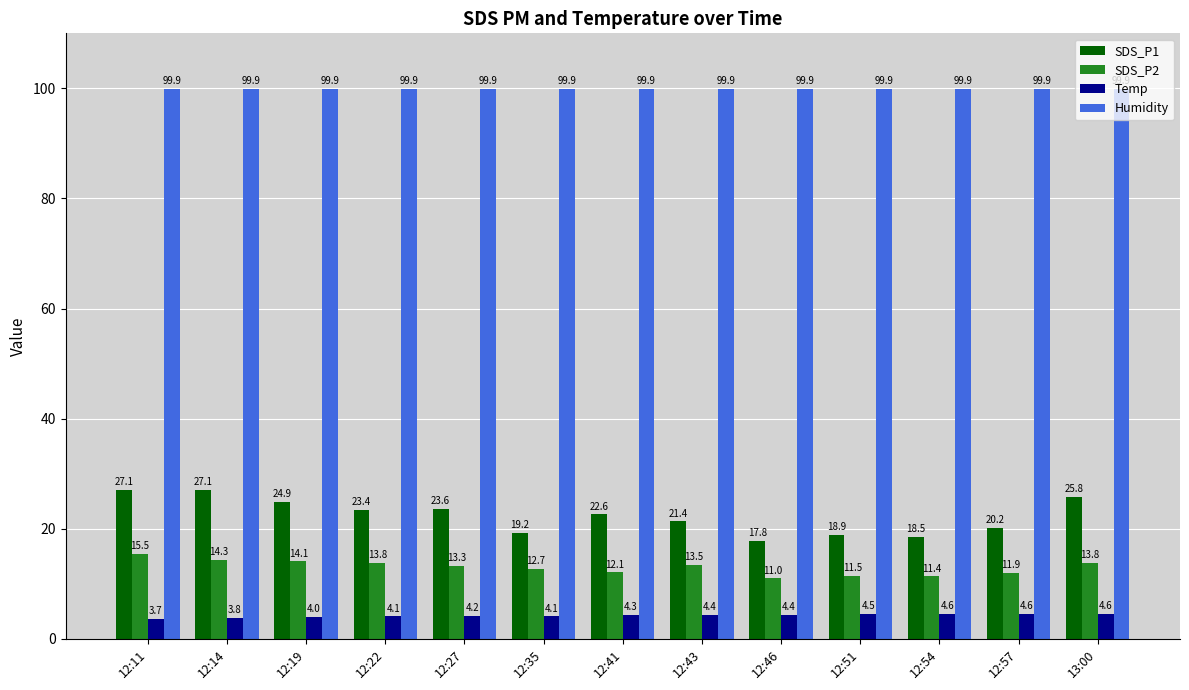

Where does the SDS_P1 series first go above 22?

12:11